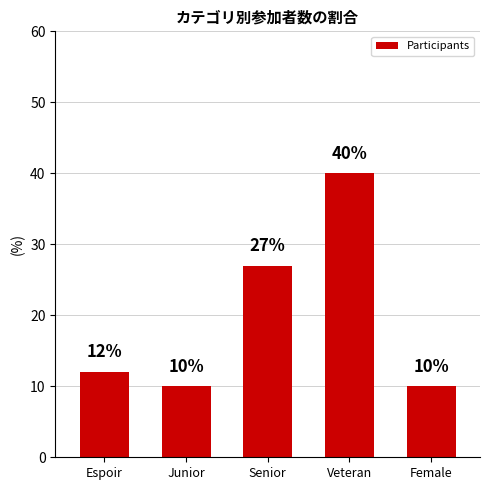

What is the difference between the values at Senior and Veteran?

13